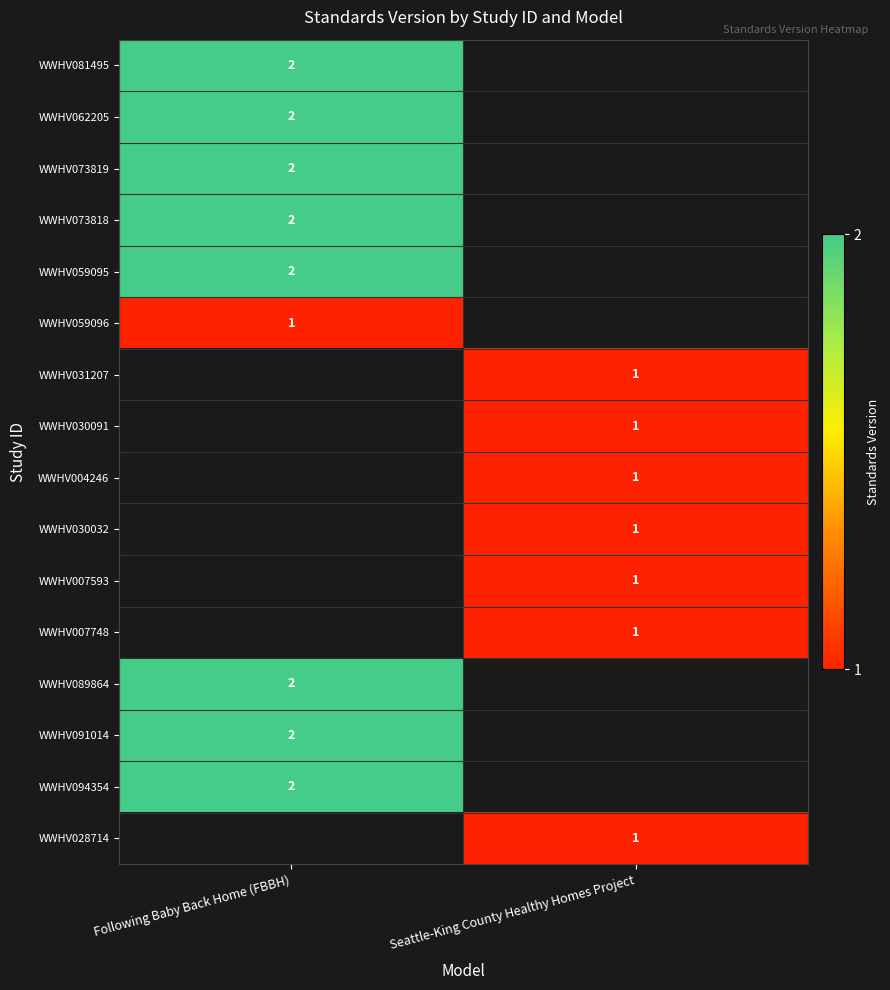

Is it true that WWHV004246 equals 2 at Seattle-King County Healthy Homes Project?

False